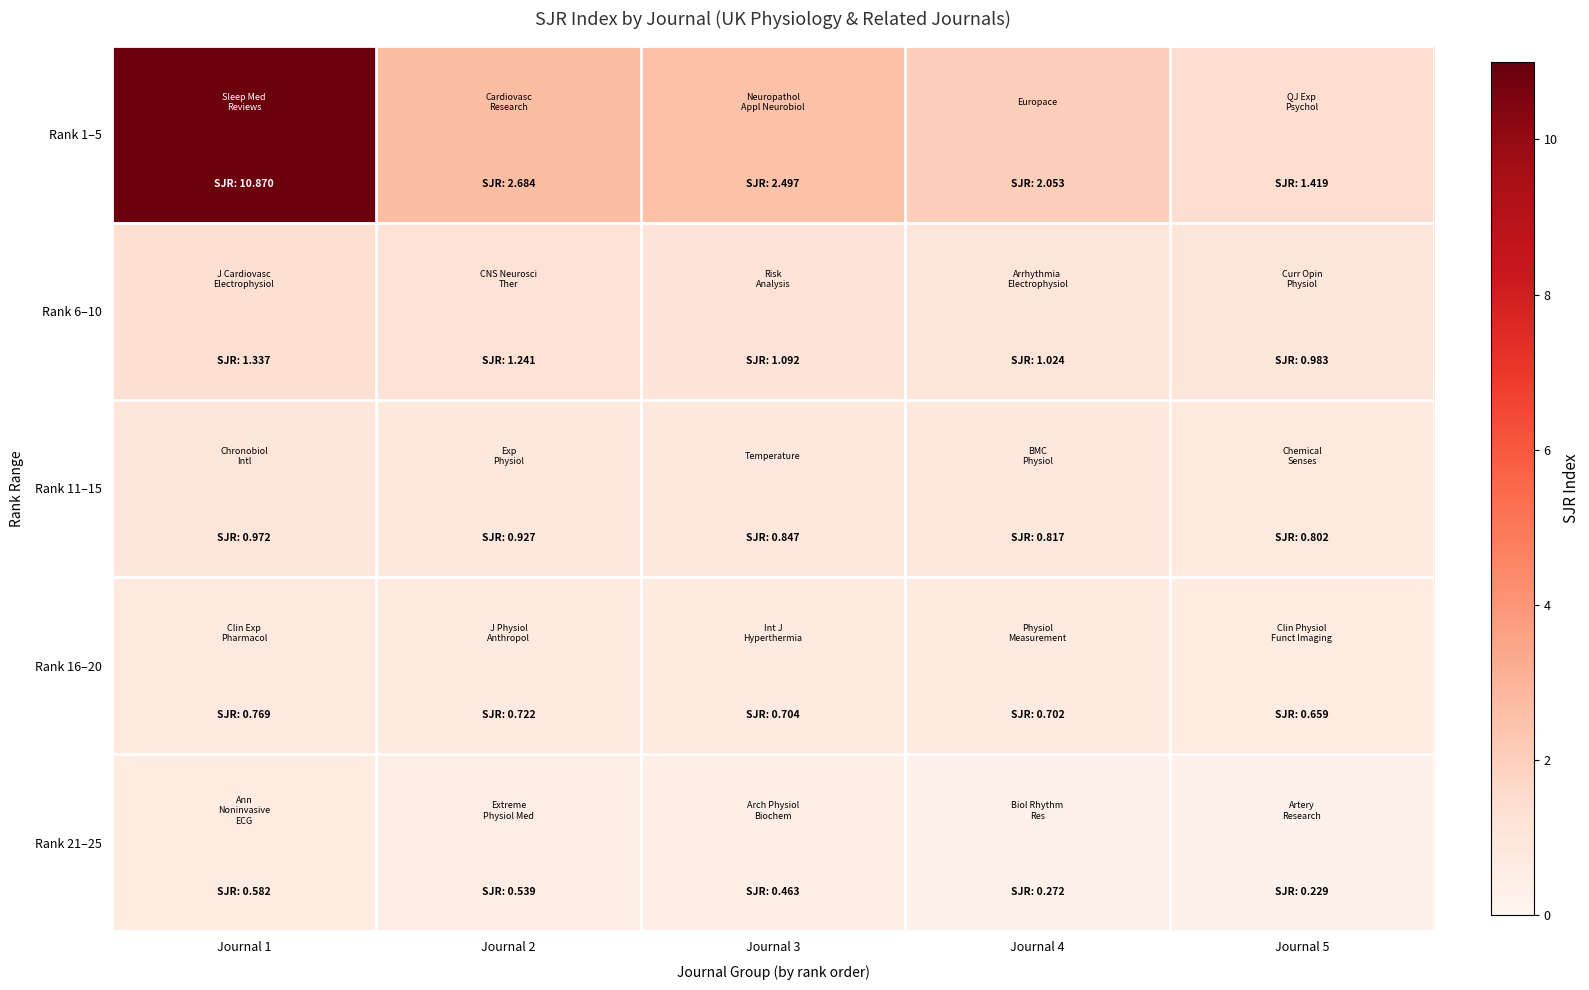

What is the smallest value displayed?

0.2